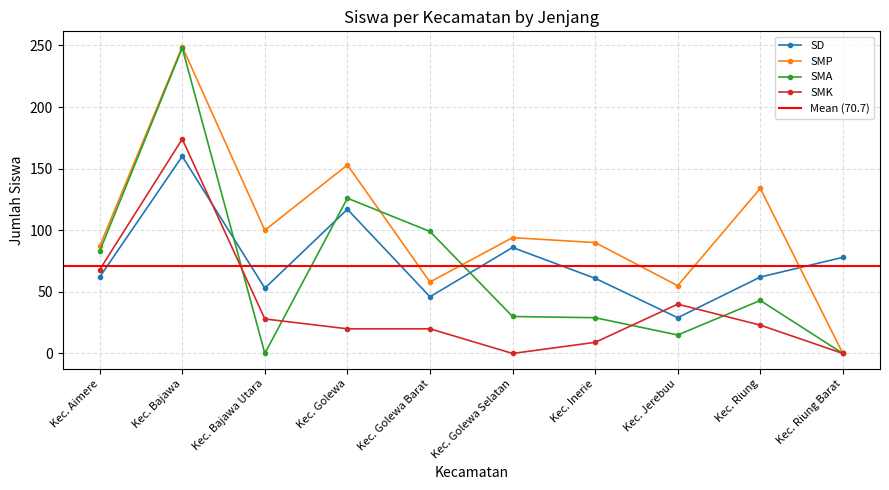

What is the difference between the maximum and minimum values in the SMA series?

248